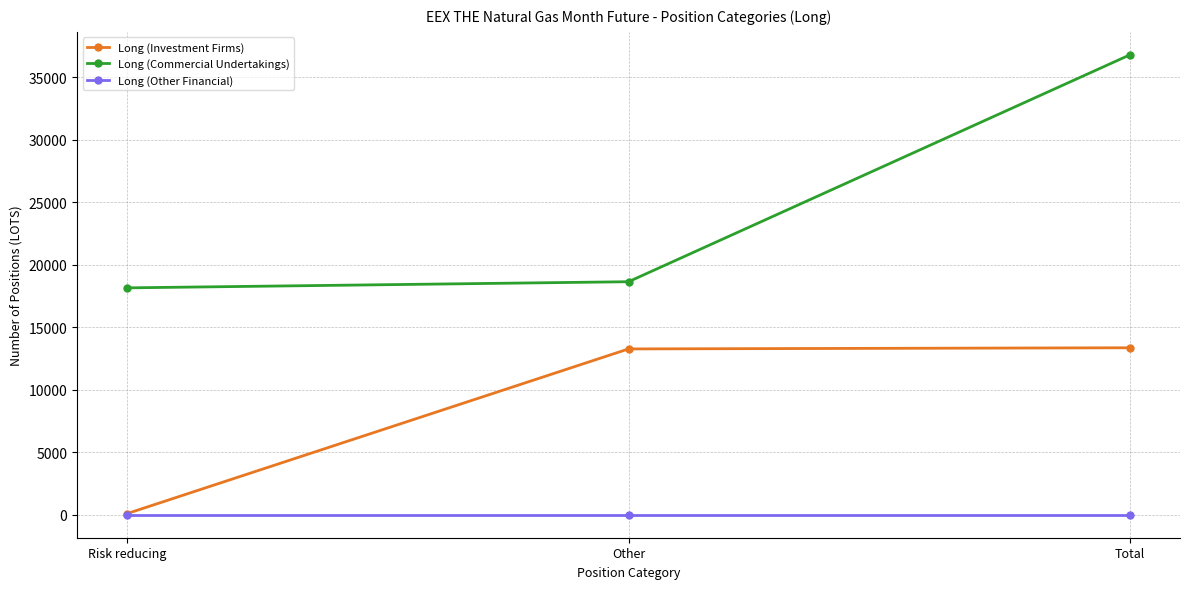

Count the number of categories in the chart.

3